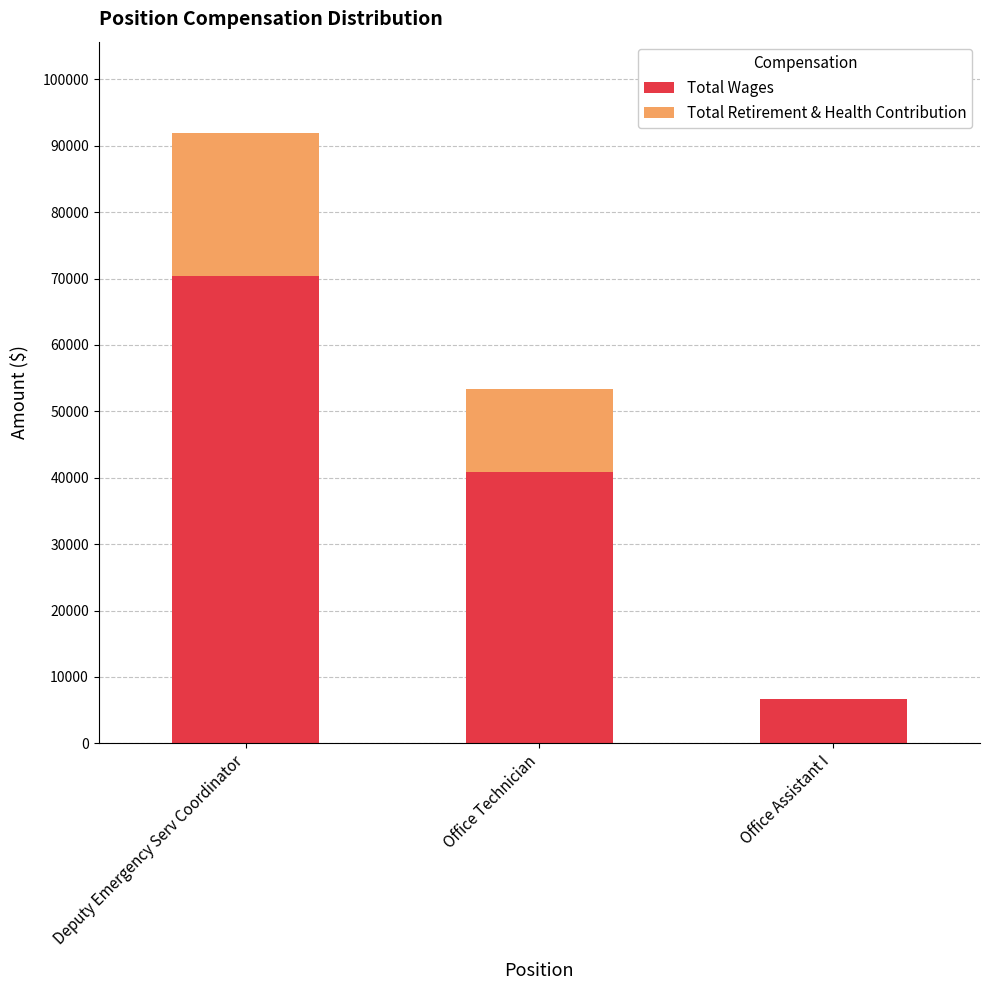

What is the sum of the Total Wages values at Office Assistant I and Deputy Emergency Serv Coordinator?

77101